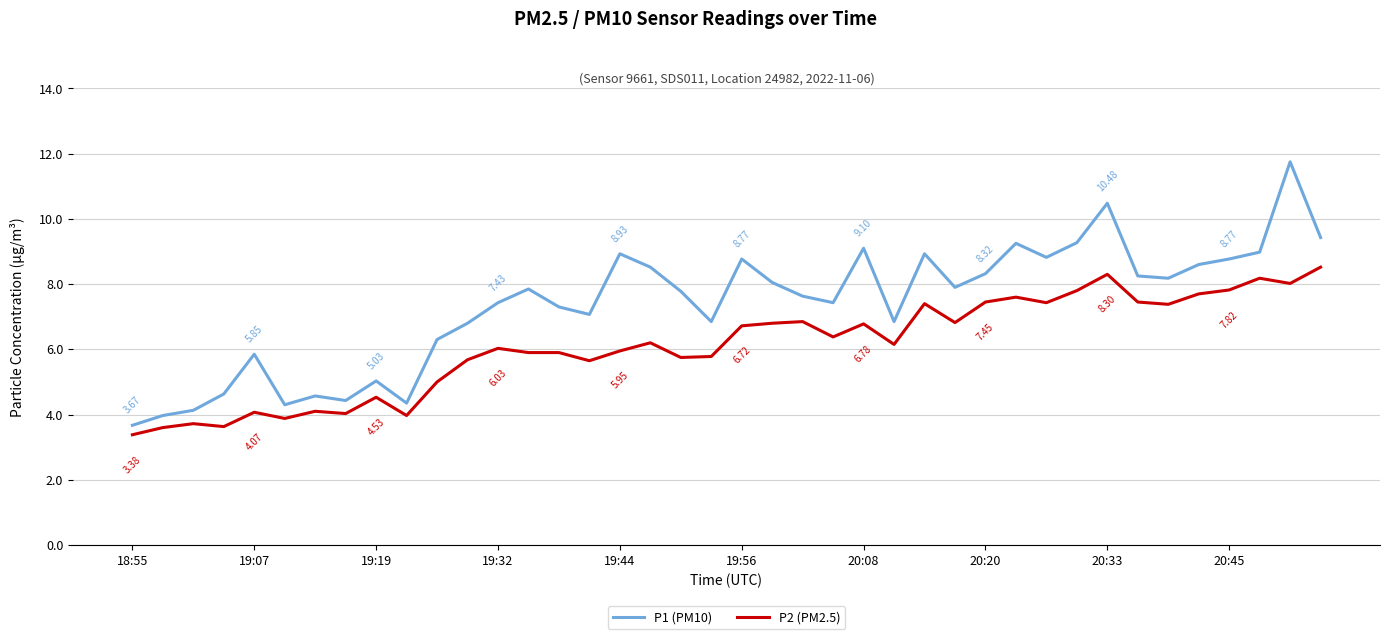

List the series in order of their peak value, lowest first.

P2 (PM2.5), P1 (PM10)